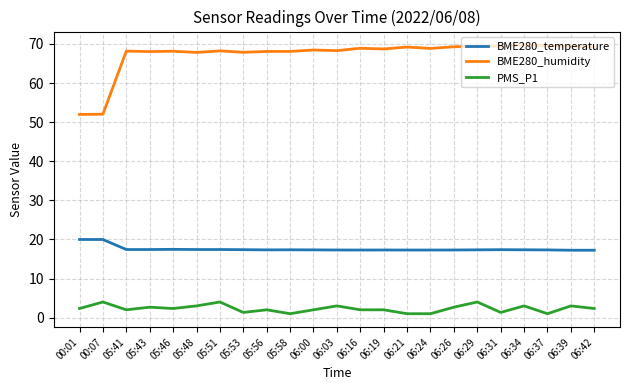

Is the value of BME280_humidity at 05:51 greater than the value of BME280_temperature at 05:58?

Yes